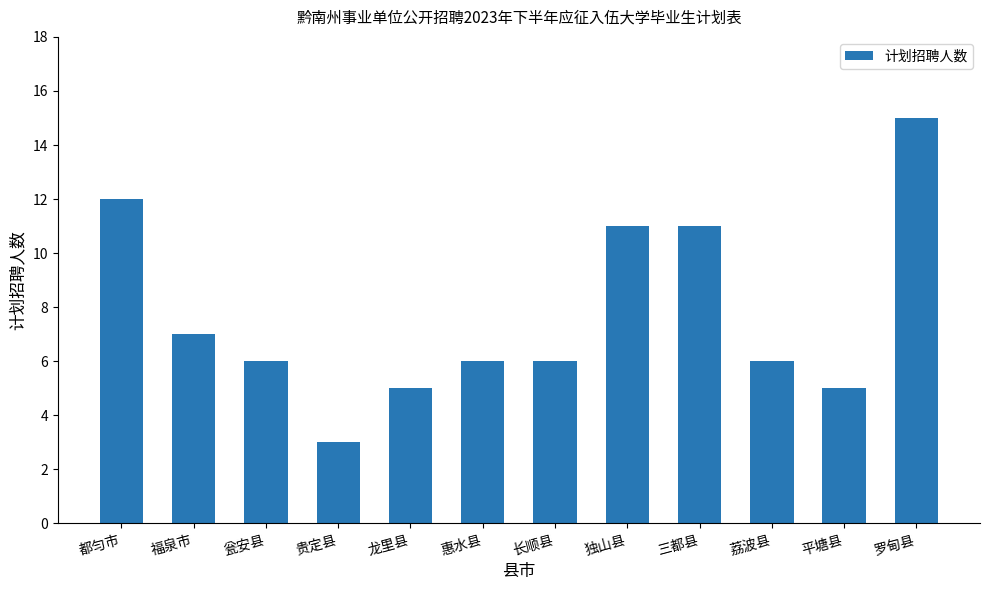

What is the difference between the maximum and second lowest values?

10